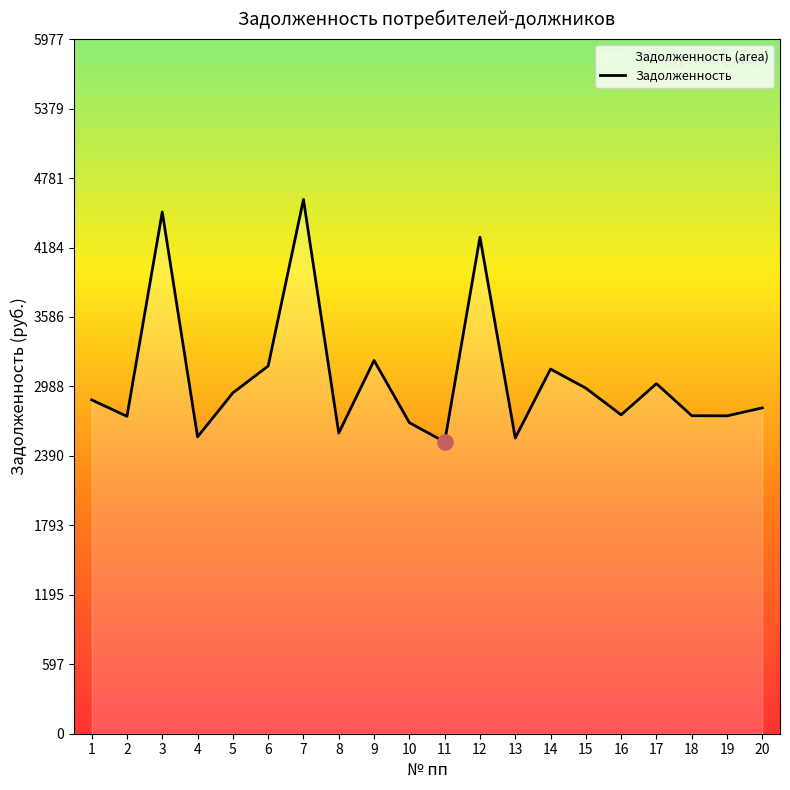

What is the ratio of the value at 10 to the value at 1?

0.9